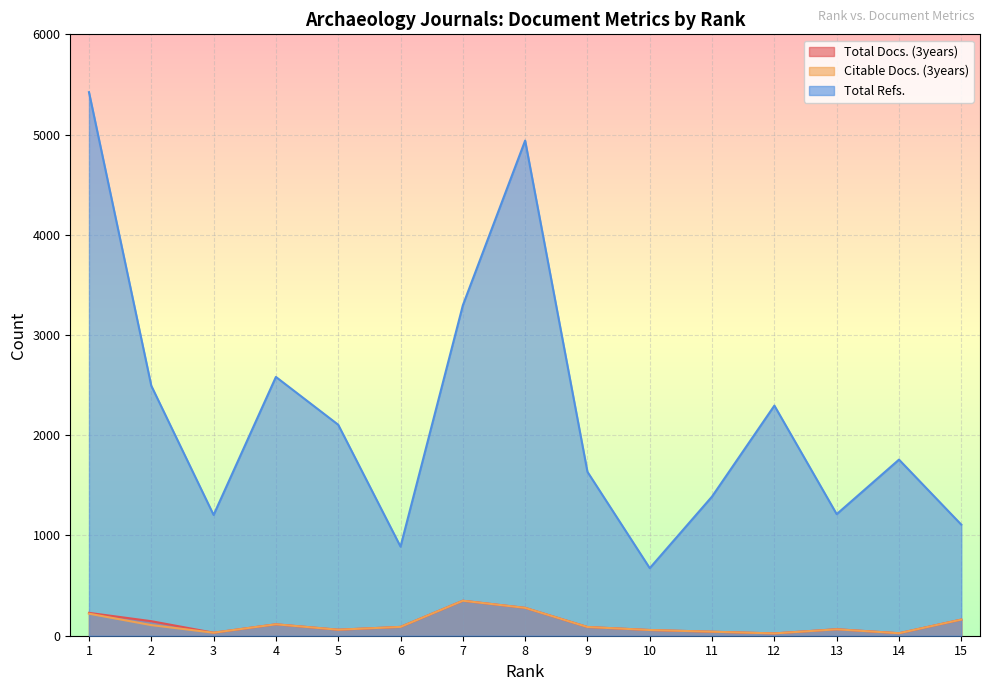

What is the difference between the maximum and minimum values in the Total Docs. (3years) series?

326